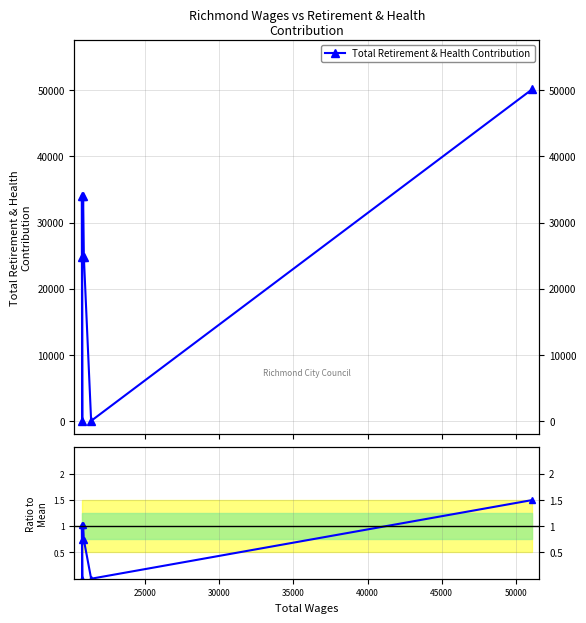

List the series in order of their peak value, highest first.

Total Retirement & Health Contribution, Ratio to Mean